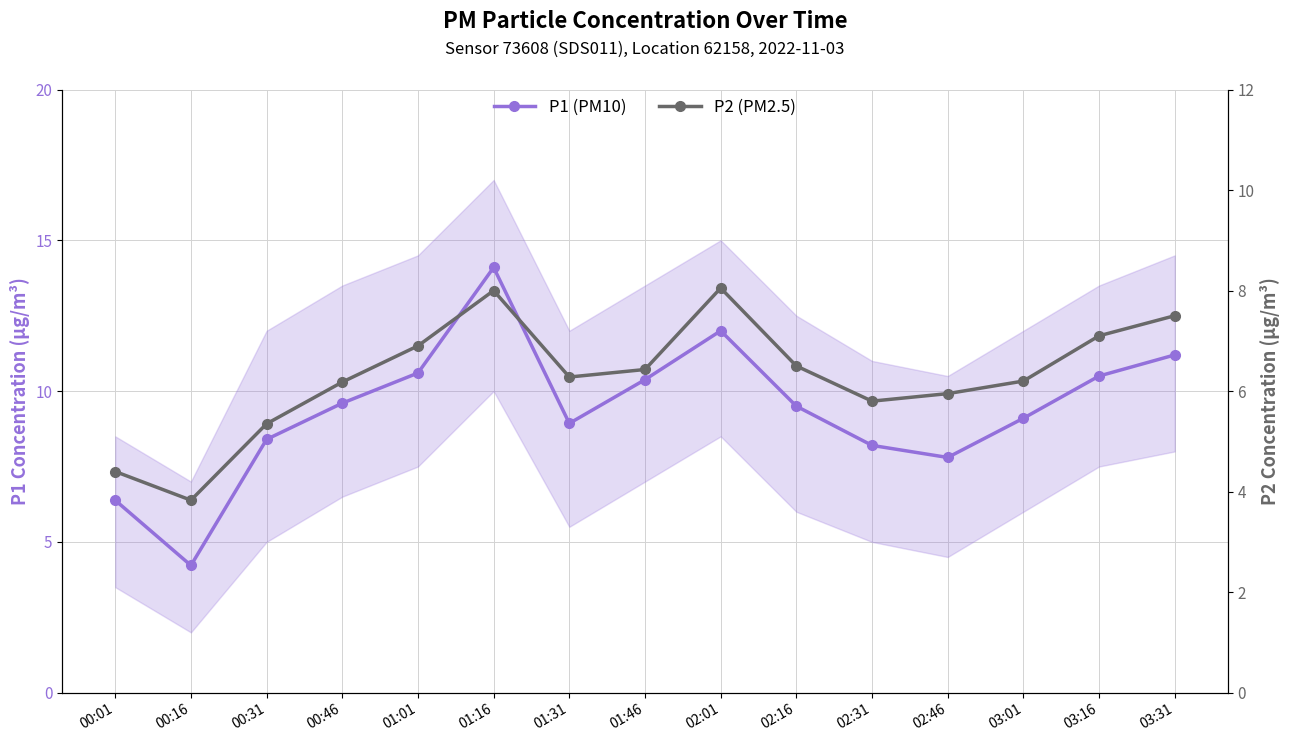

What is the difference between the highest and lowest values at 00:46?

3.4